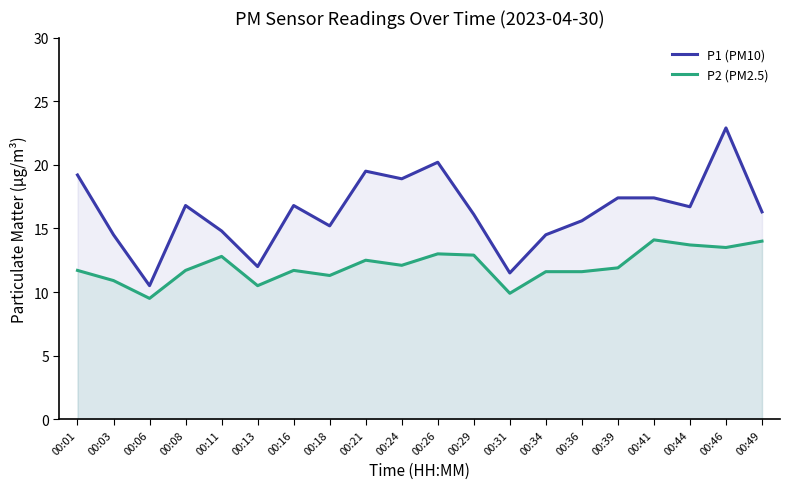

In P1 (PM10), how many points are lower than both neighbors (excluding endpoints)?

6